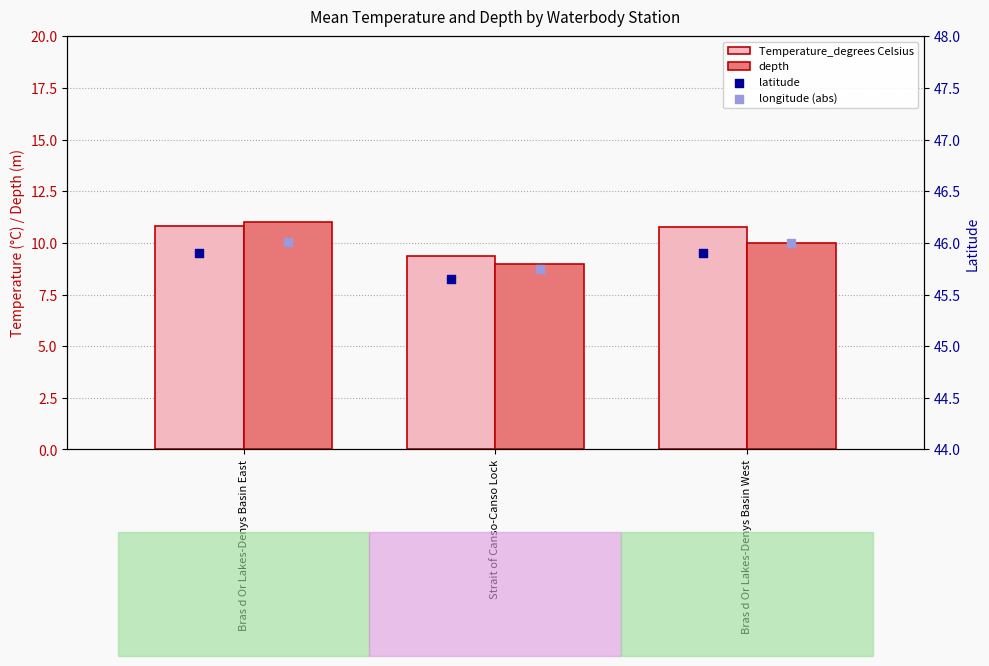

Is the value of latitude at Bras d Or Lakes-Denys Basin East greater than the value of longitude (abs) at Bras d Or Lakes-Denys Basin West?

No